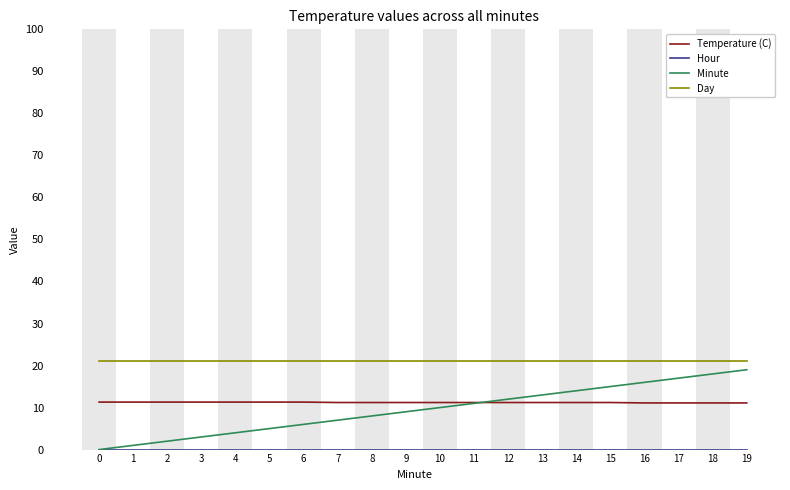

True or false: Minute and Day intersect in this chart.

False